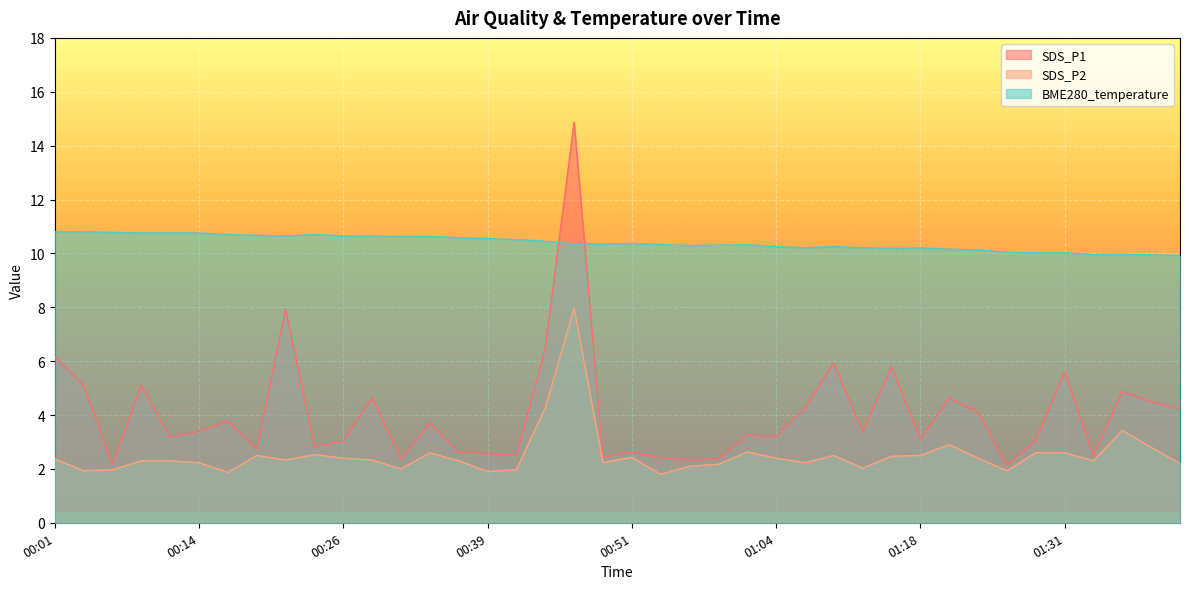

True or false: SDS_P2 has a value of 0.8 at 00:26.

False